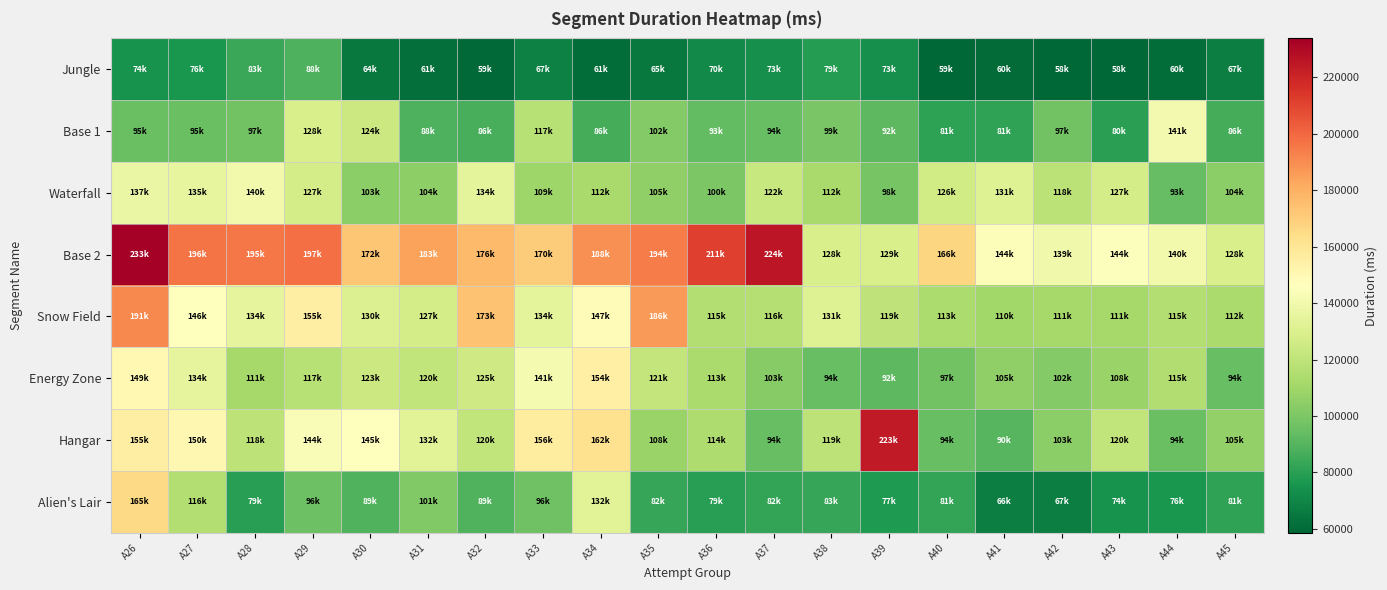

Between A44 and A30, which is larger?

A30